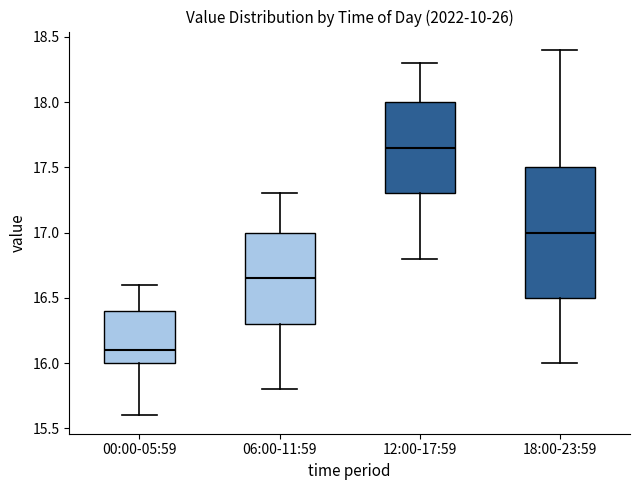

Reading left to right, transcribe this box plot: for each box, give where its median line is, the range the box spans, and where its two whiskers end, as read against the y-axis. The values are not printed on the chart, so give them approximately, as read against the axis.

00:00-05:59: median 16.10, box 16.00 to 16.40, whiskers 15.60 to 16.60
06:00-11:59: median 16.65, box 16.30 to 17.00, whiskers 15.80 to 17.30
12:00-17:59: median 17.65, box 17.30 to 18.00, whiskers 16.80 to 18.30
18:00-23:59: median 17.00, box 16.50 to 17.50, whiskers 16.00 to 18.40